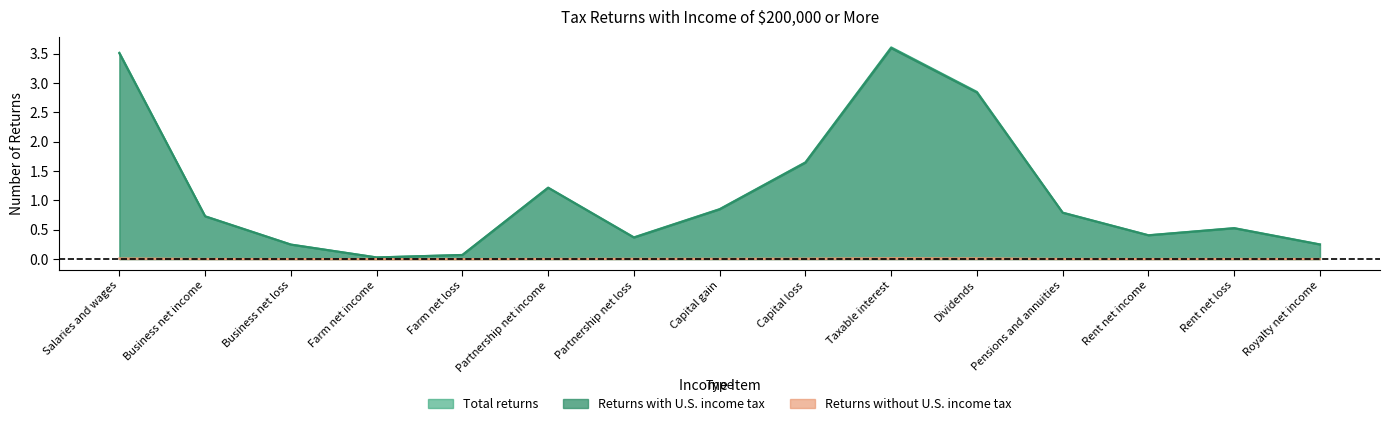

Reading left to right, list all the values displayed in this chart.

Total returns: Salaries and wages=3.5	Business net income=0.7	Business net loss=0.2	Farm net income=0.0	Farm net loss=0.1	Partnership net income=1.2	Partnership net loss=0.4	Capital gain=0.9	Capital loss=1.6	Taxable interest=3.6	Dividends=2.8	Pensions and annuities=0.8	Rent net income=0.4	Rent net loss=0.5	Royalty net income=0.3
Returns with U.S. income tax: Salaries and wages=3.5	Business net income=0.7	Business net loss=0.2	Farm net income=0.0	Farm net loss=0.1	Partnership net income=1.2	Partnership net loss=0.4	Capital gain=0.8	Capital loss=1.6	Taxable interest=3.6	Dividends=2.8	Pensions and annuities=0.8	Rent net income=0.4	Rent net loss=0.5	Royalty net income=0.2
Returns without U.S. income tax: Salaries and wages=0.0	Business net income=0.0	Business net loss=0.0	Farm net income=0.0	Farm net loss=0.0	Partnership net income=0.0	Partnership net loss=0.0	Capital gain=0.0	Capital loss=0.0	Taxable interest=0.0	Dividends=0.0	Pensions and annuities=0.0	Rent net income=0.0	Rent net loss=0.0	Royalty net income=0.0